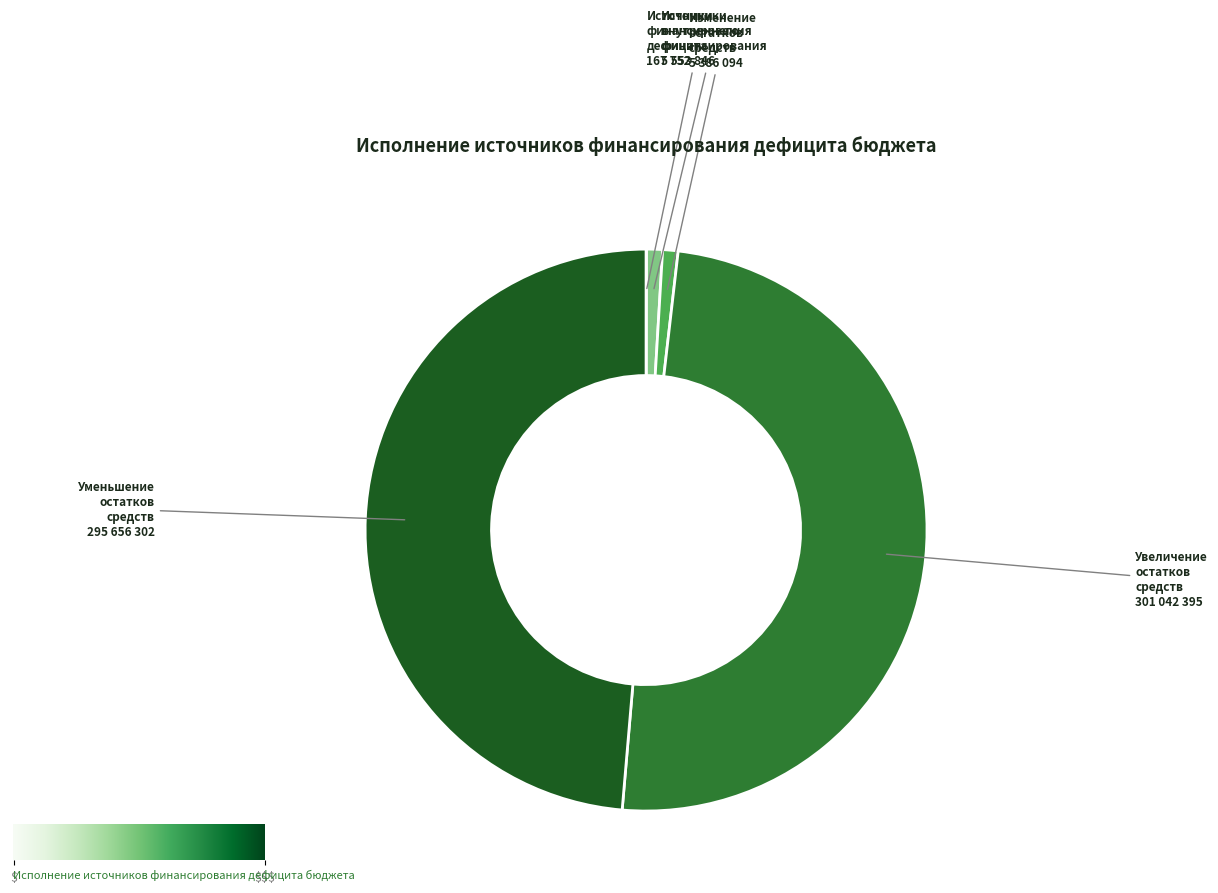

Is there any slice that represents more than half of the pie?

No